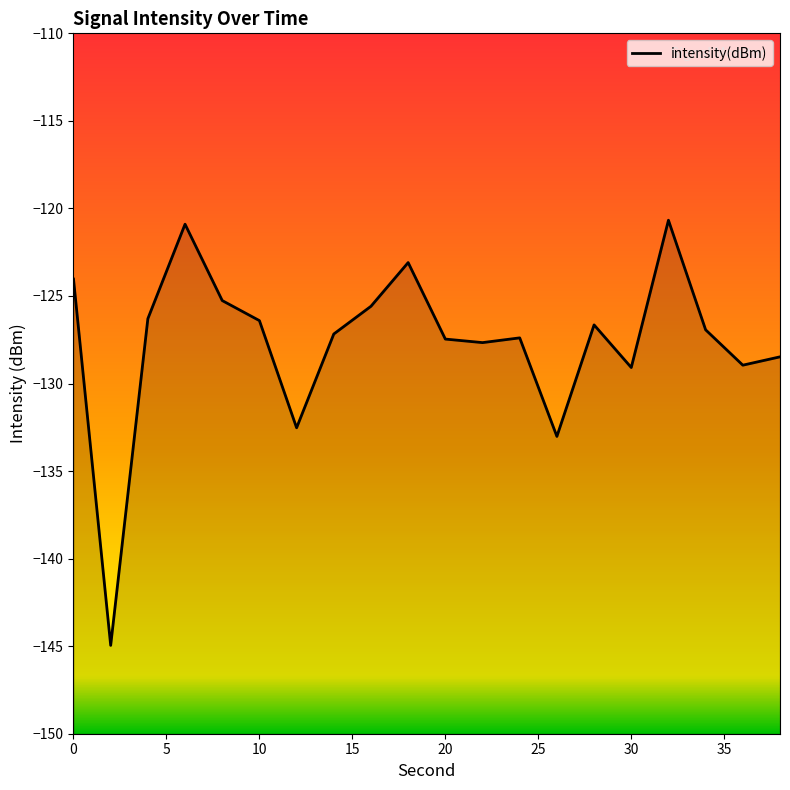

Does the chart display data point markers on the line(s)?

No